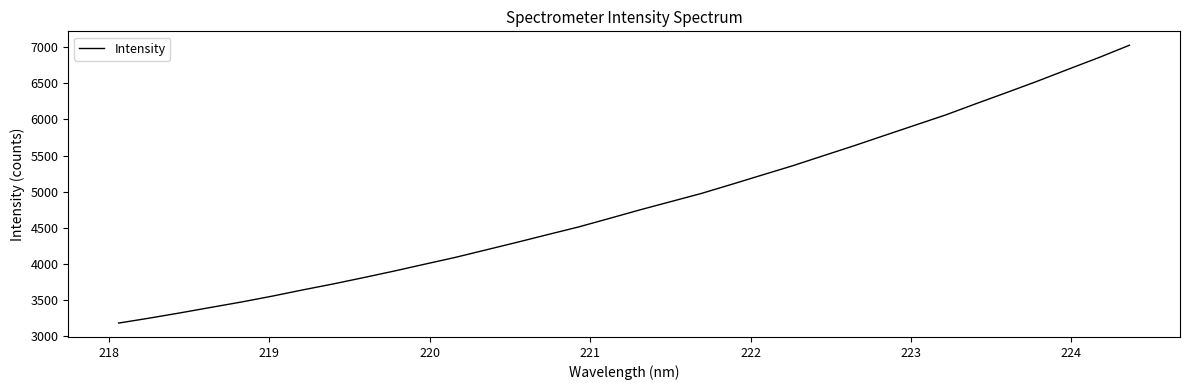

What is the difference between the maximum and minimum values?

3840.2